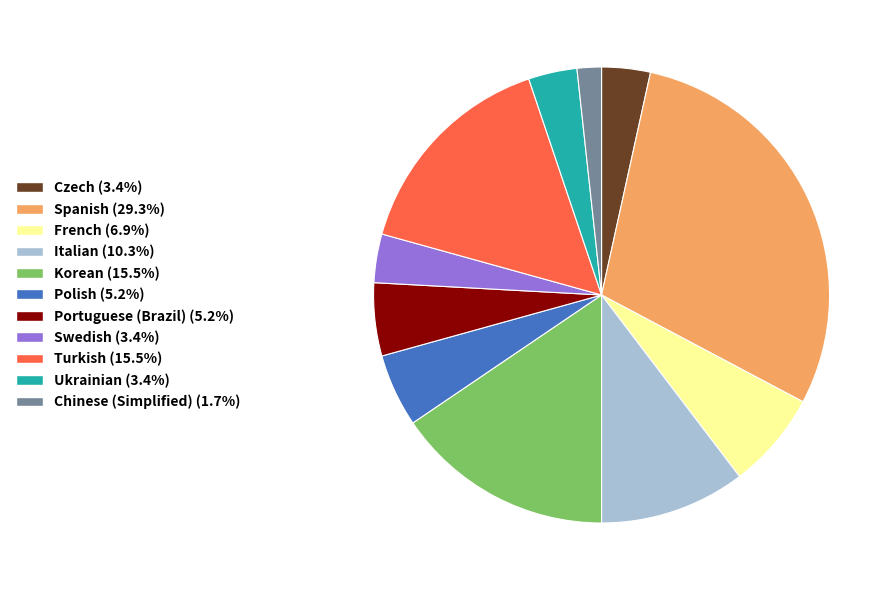

Does any single category account for the majority?

No